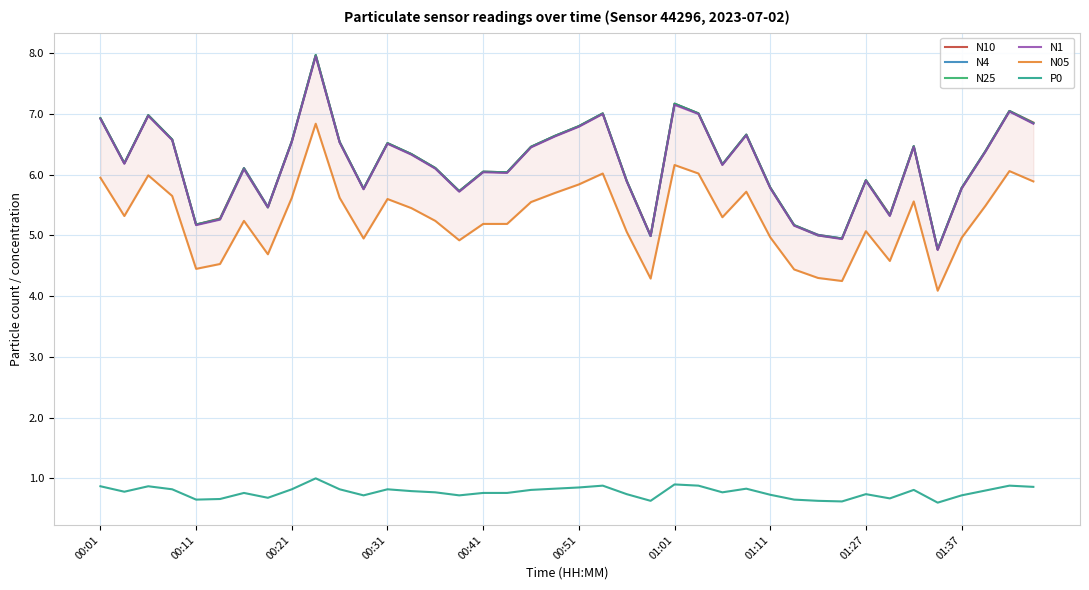

How many values in the N1 series are below 6?

15